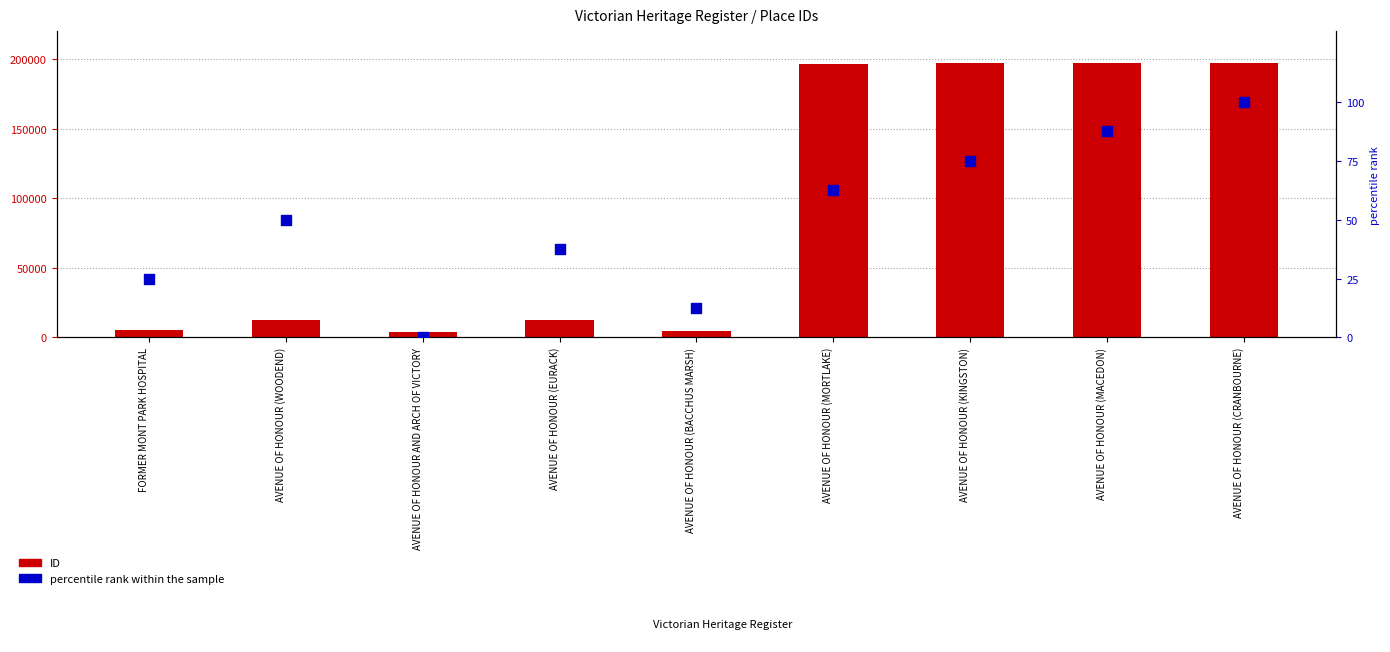

Which series has the largest total across all categories?

ID